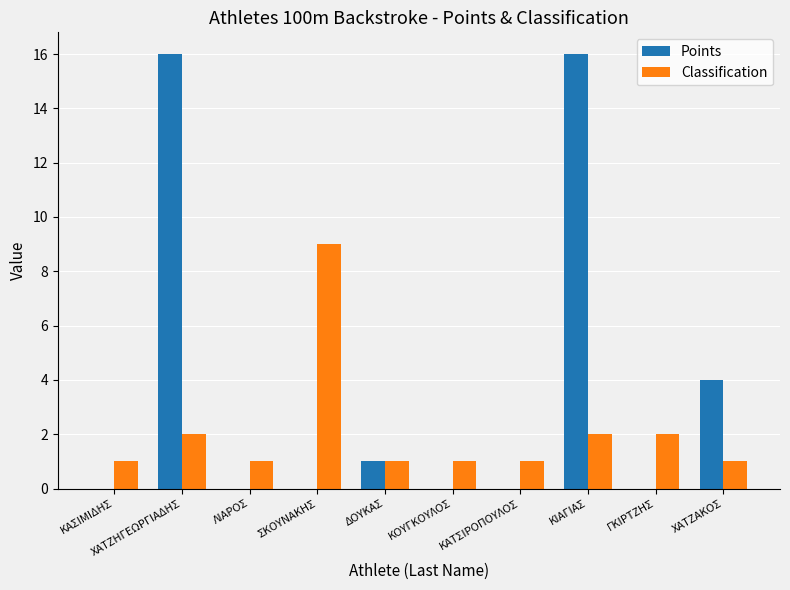

How many distinct data groups are displayed?

2